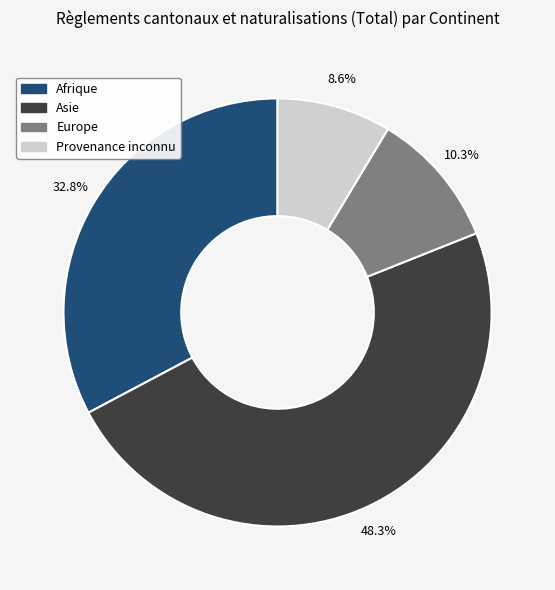

Does Afrique account for over 50% of the chart?

No